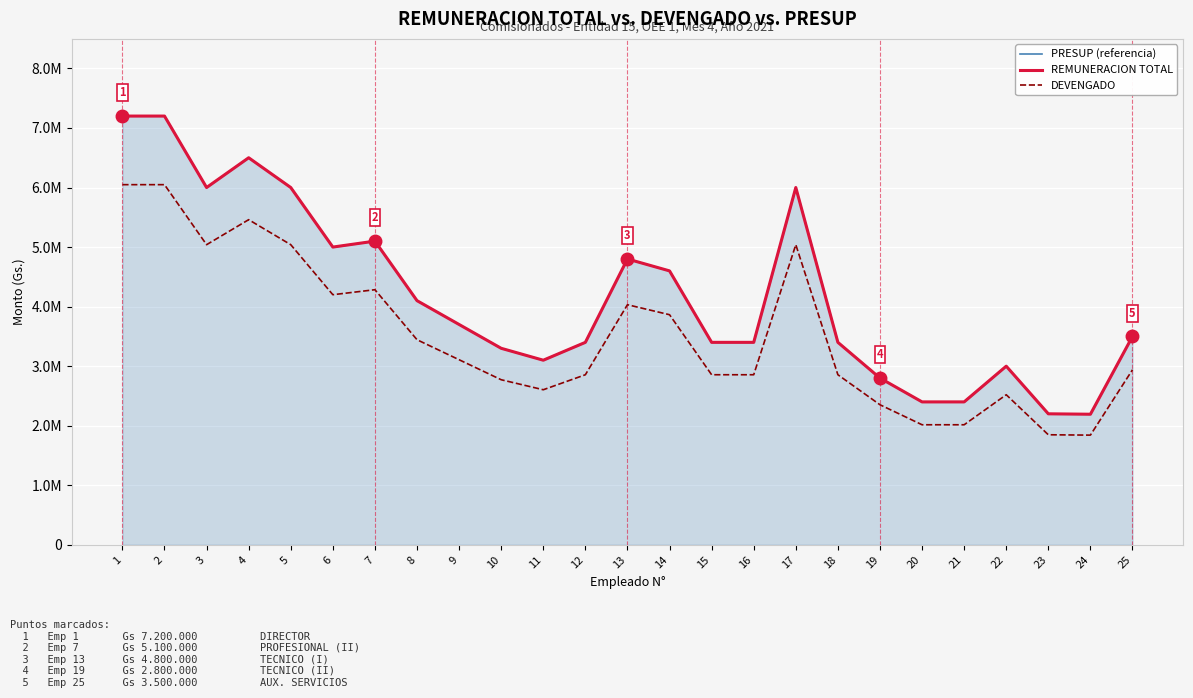

Reading left to right, what are all the values shown in this chart?

PRESUP (referencia): 1=7200000	2=7200000	3=6000000	4=6500000	5=6000000	6=5000000	7=5100000	8=4100000	9=3700000	10=3300000	11=3100000	12=3400000	13=4800000	14=4600000	15=3400000	16=3400000	17=6000000	18=3400000	19=2800000	20=2400000	21=2400000	22=3000000	23=2200000	24=2192839	25=3500000
REMUNERACION TOTAL: 1=7200000	2=7200000	3=6000000	4=6500000	5=6000000	6=5000000	7=5100000	8=4100000	9=3700000	10=3300000	11=3100000	12=3400000	13=4800000	14=4600000	15=3400000	16=3400000	17=6000000	18=3400000	19=2800000	20=2400000	21=2400000	22=3000000	23=2200000	24=2192839	25=3500000
DEVENGADO: 1=6048000	2=6048000	3=5040000	4=5460000	5=5040000	6=4200000	7=4284000	8=3444000	9=3108000	10=2772000	11=2604000	12=2856000	13=4032000	14=3864000	15=2856000	16=2856000	17=5040000	18=2856000	19=2352000	20=2016000	21=2016000	22=2520000	23=1848000	24=1841985	25=2940000